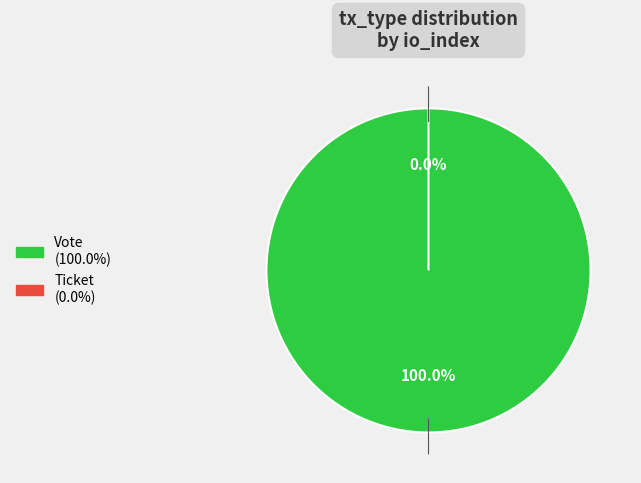

What is the largest slice in the pie chart?

Vote